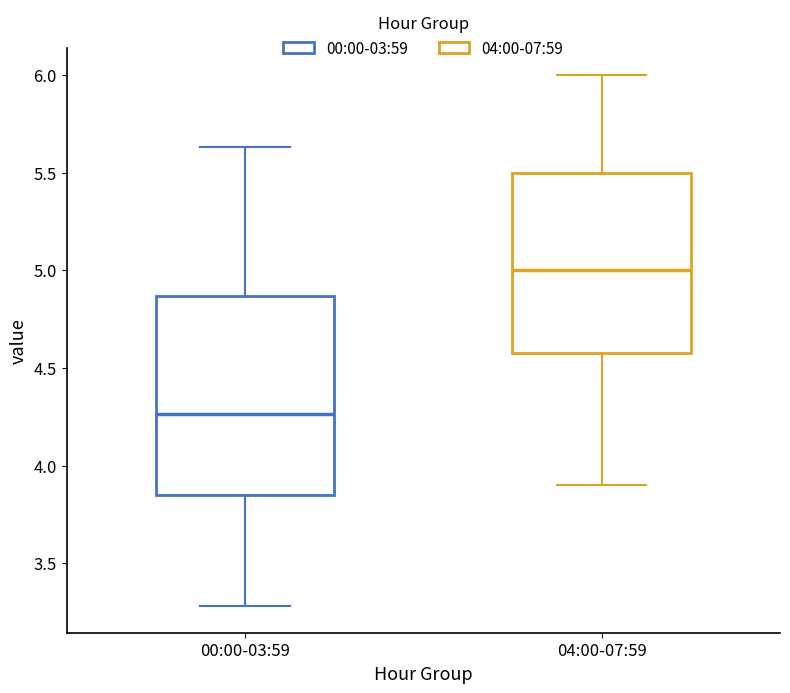

Where is the upper edge of the box for 04:00-07:59 on the y-axis? The values are not printed on the chart, so give them approximately, as read against the axis.

5.50